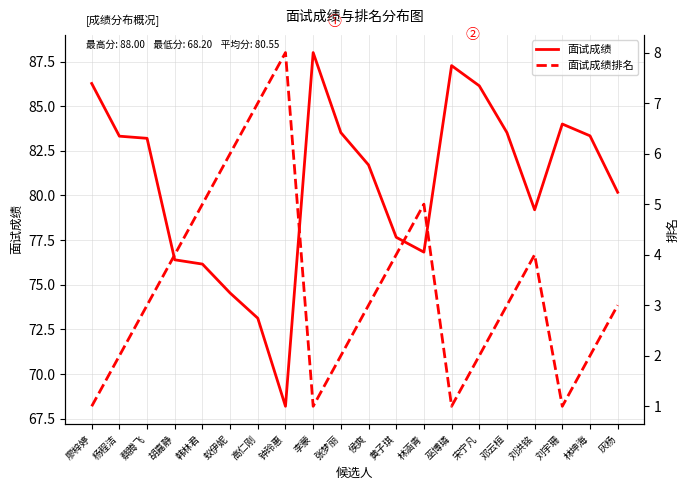

Is the value of 面试成绩排名 at 林涵青 greater than the value of 面试成绩 at 宋宁凡?

No